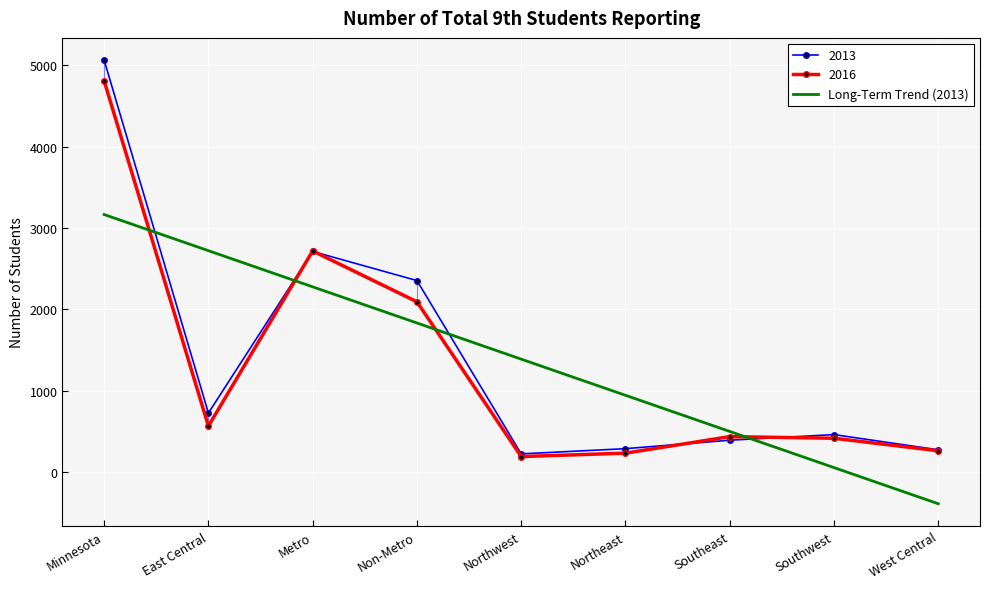

Between Northeast and Northwest, which is larger?

Northwest